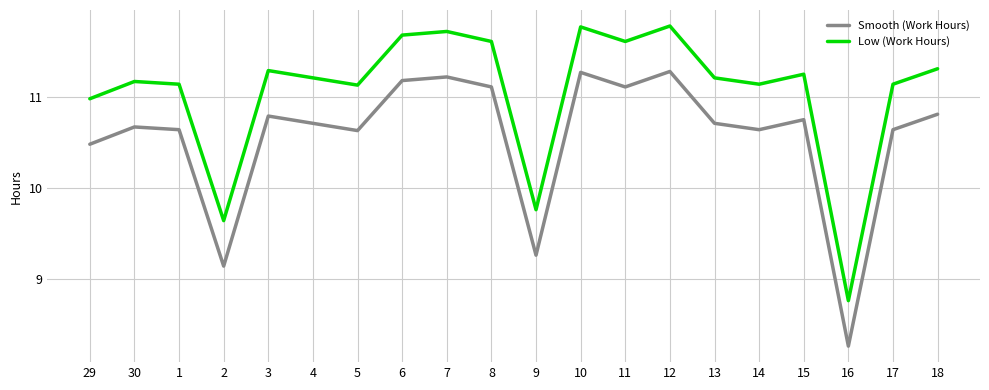

What is the spread (max minus min) of values at 5?

0.5